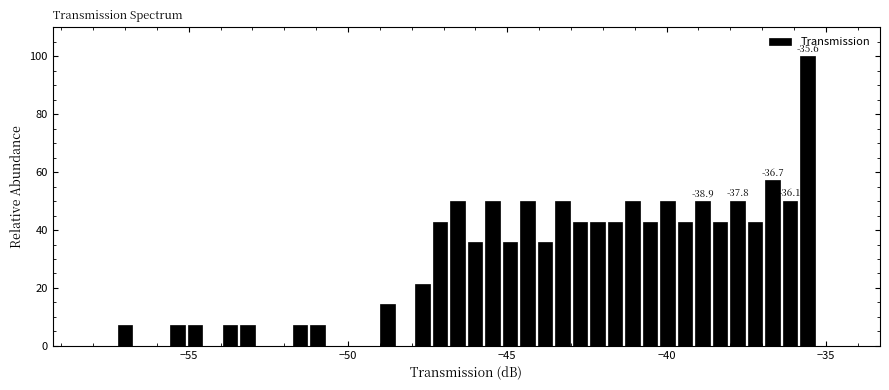

Around what value on the x-axis is the tallest bar? Give the approximate position of its centre, as read against the axis.

-35.5